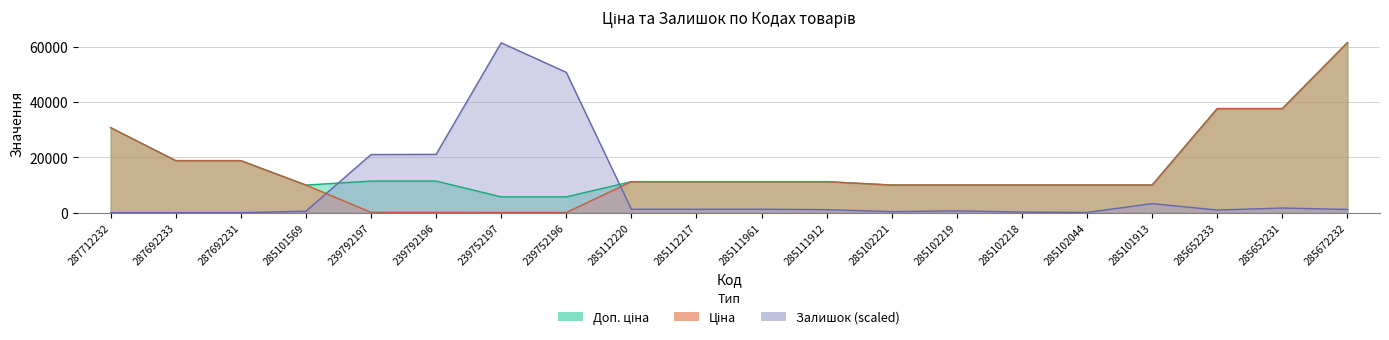

How many lines are shown in the chart?

3